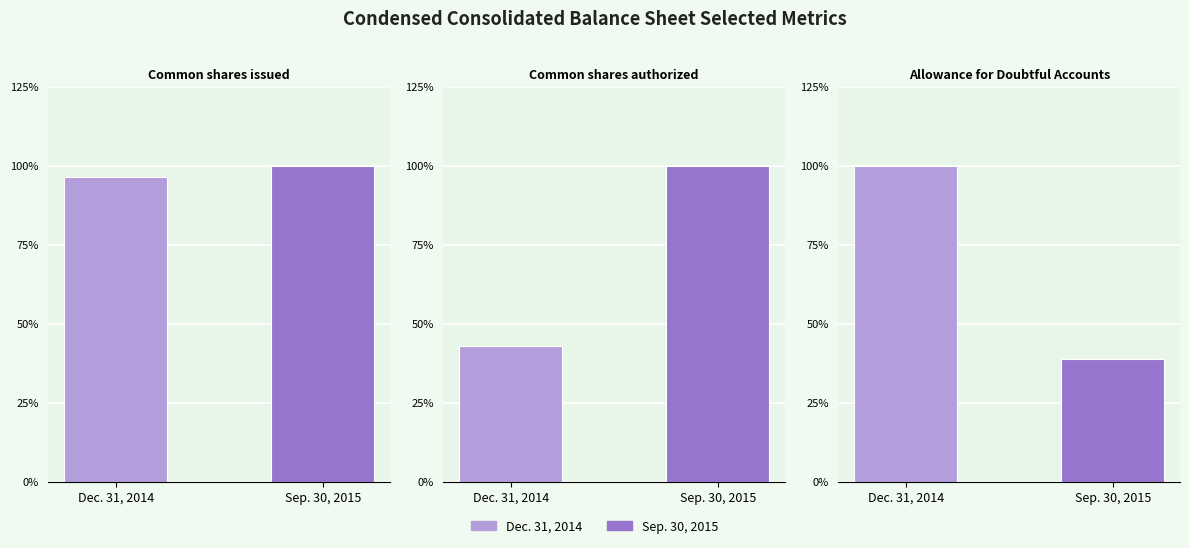

Count the Dec. 31, 2014 values in the range 15018 to 150000000.

3